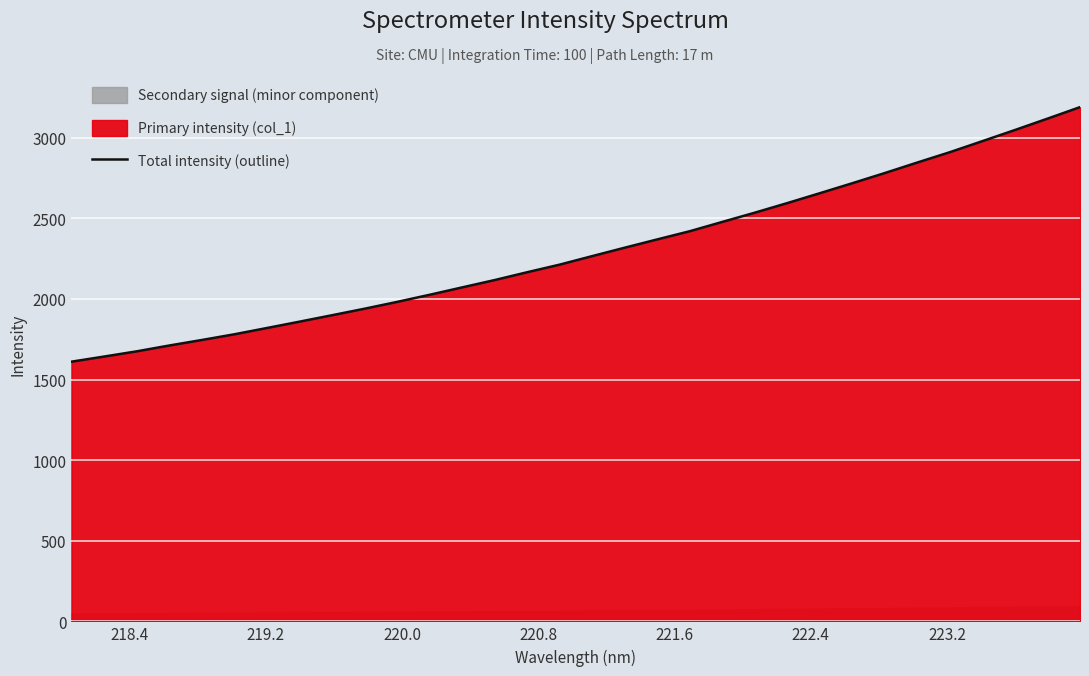

Reading left to right, list all the values displayed in this chart.

1610.7	1642.4	1674.7	1710.8	1745.1	1780.5	1819.4	1858.8	1898.7	1939.2	1981.4	2025.6	2071.4	2117.0	2165.6	2212.8	2265.7	2317.9	2369.3	2420.1	2477.9	2535.1	2594.7	2655.9	2717.9	2781.1	2846.3	2910.4	2978.8	3047.8	3118.2	3189.5